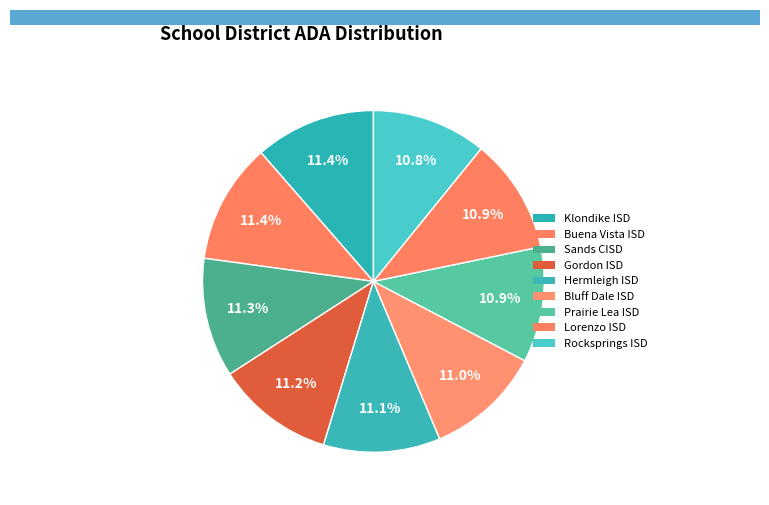

Rank the categories by value from lowest to highest.

Rocksprings ISD, Lorenzo ISD, Prairie Lea ISD, Bluff Dale ISD, Hermleigh ISD, Gordon ISD, Sands CISD, Buena Vista ISD, Klondike ISD